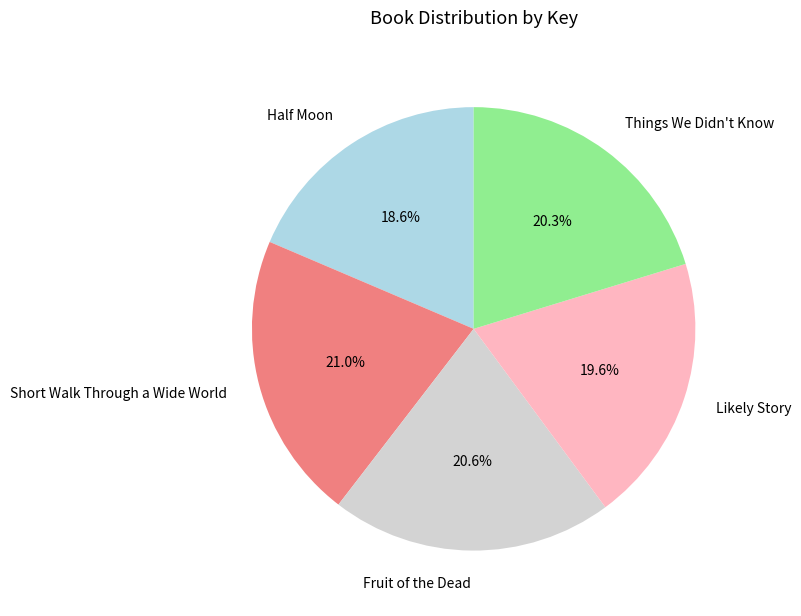

What percentage is NOT represented by Things We Didn't Know?

79.7%